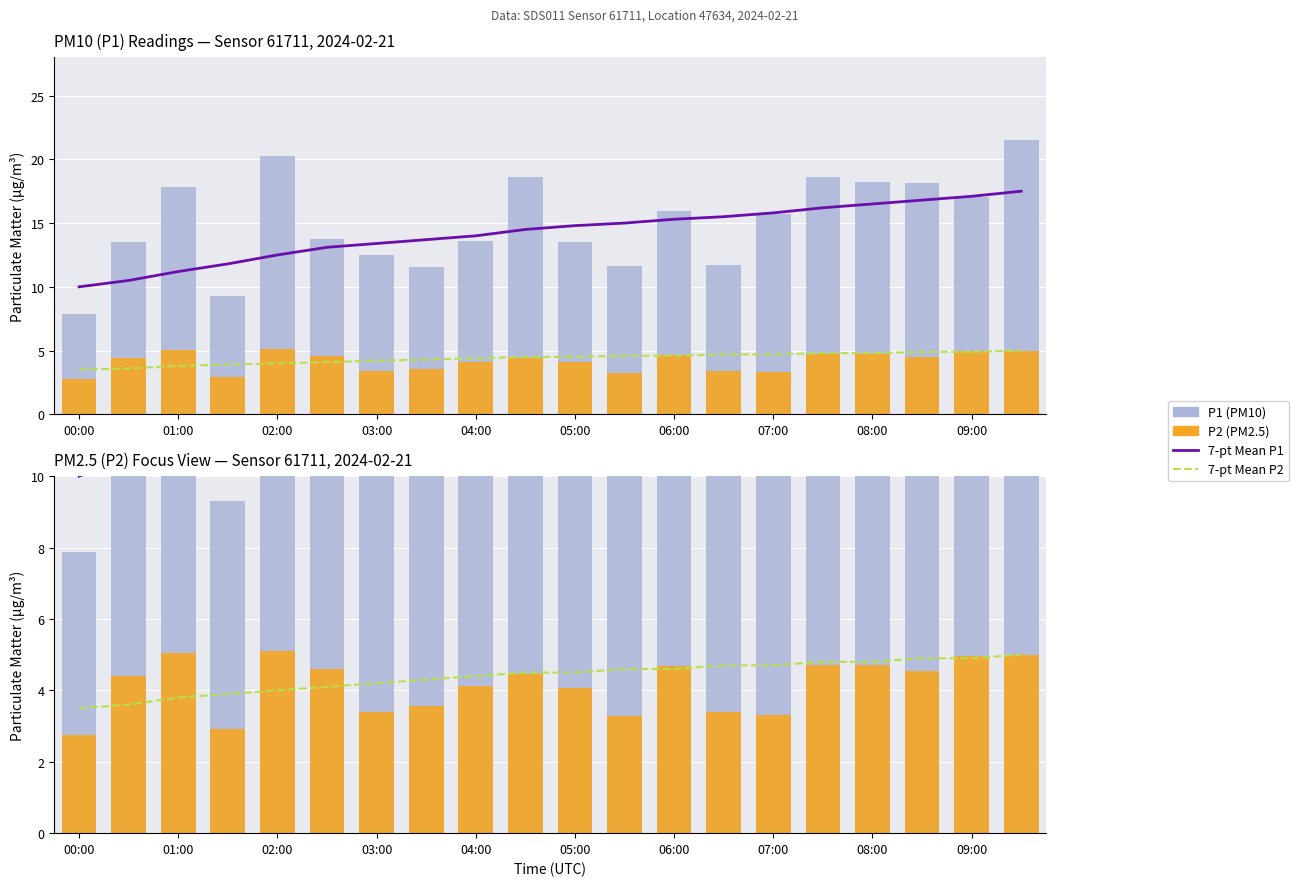

The value of P2 (PM2.5) at 17 is 4.5. True or false?

True